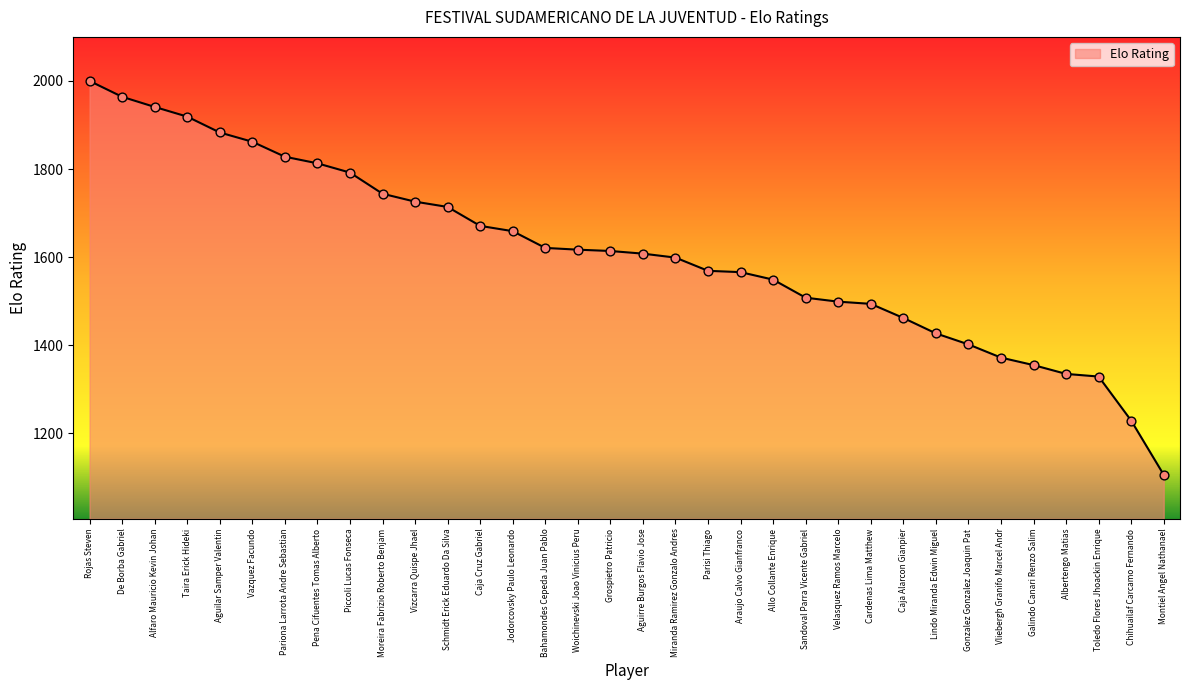

Between Vizcarra Quispe Jhael and Chihuailaf Carcamo Fernando, which is larger?

Vizcarra Quispe Jhael